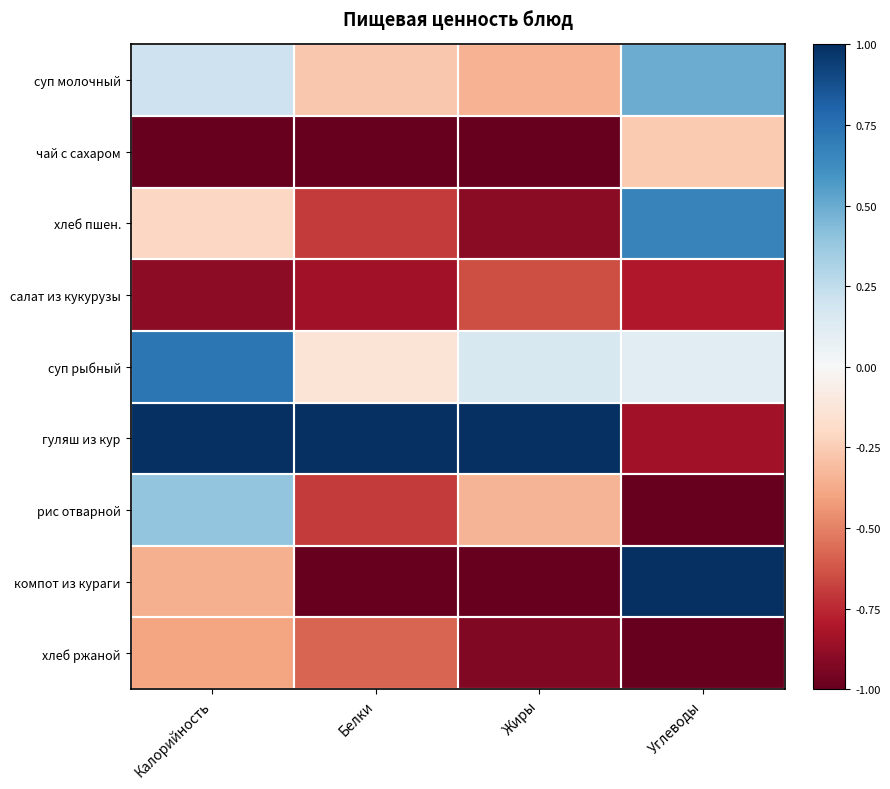

At how many categories does at least one series exceed 0?

4